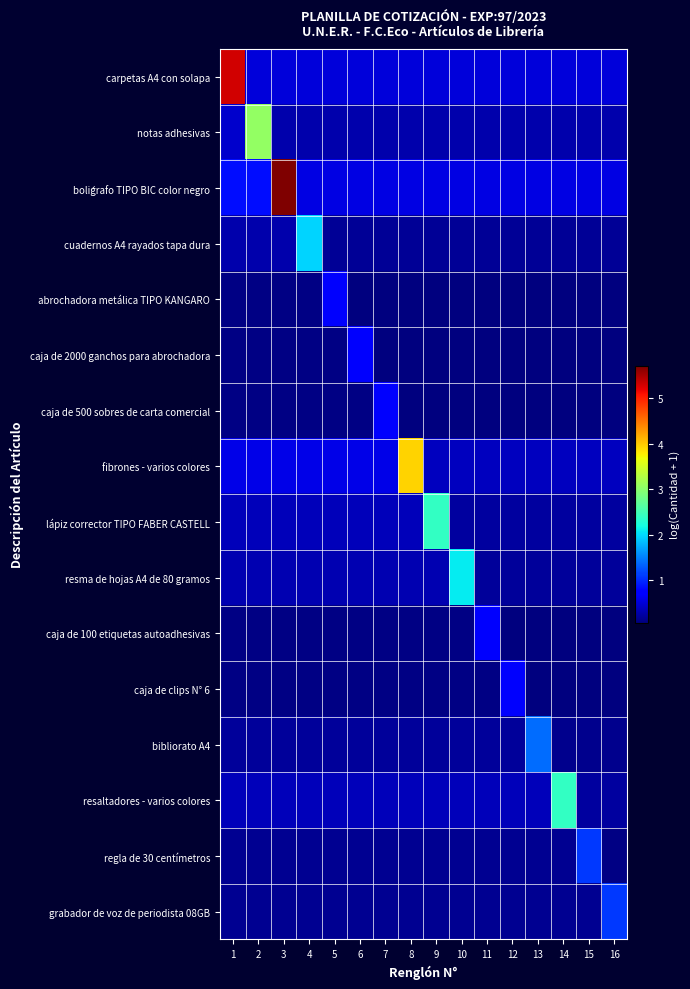

What is the smallest value displayed?

0.1